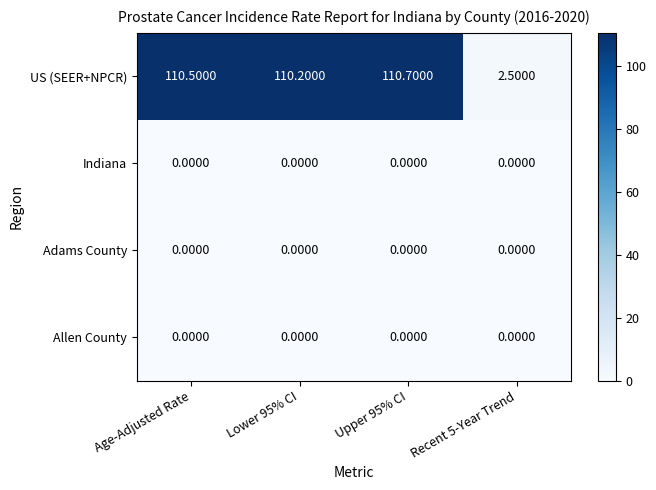

What is the total value across all series at Recent 5-Year Trend?

2.5